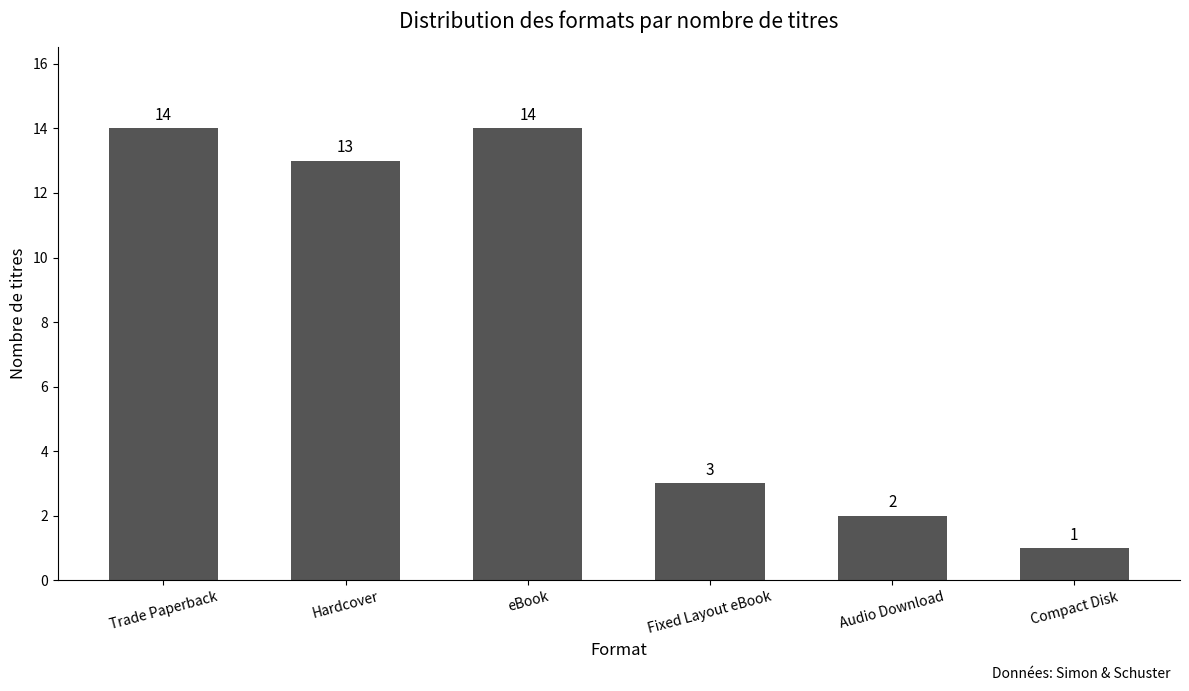

What is the average value?

8